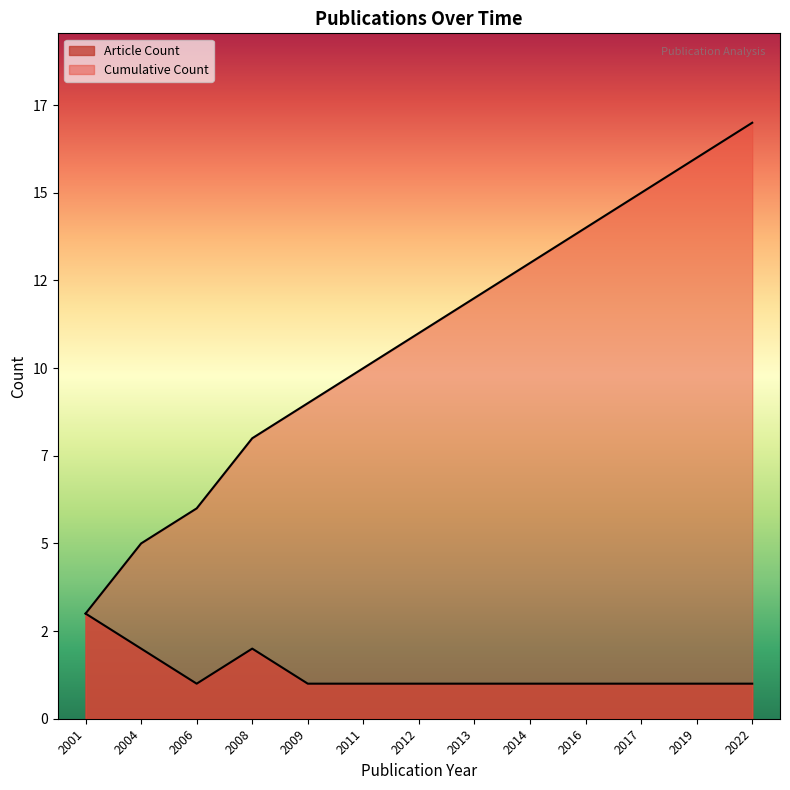

Reading left to right, list all the values displayed in this chart.

Article Count: 2001=3	2004=2	2006=1	2008=2	2009=1	2011=1	2012=1	2013=1	2014=1	2016=1	2017=1	2019=1	2022=1
Cumulative Count: 2001=3	2004=5	2006=6	2008=8	2009=9	2011=10	2012=11	2013=12	2014=13	2016=14	2017=15	2019=16	2022=17